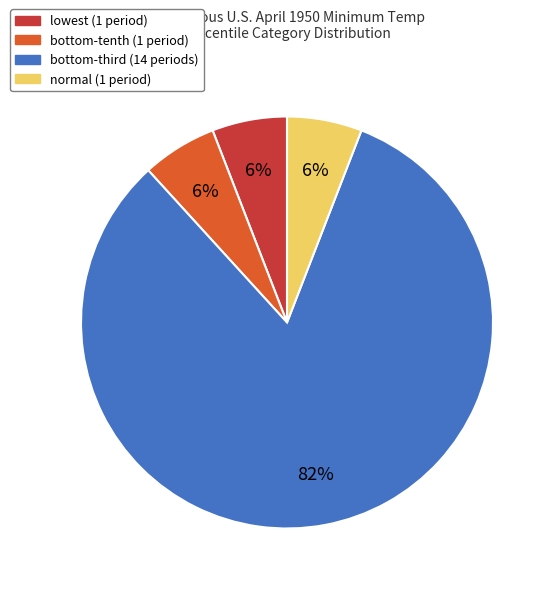

To the nearest percent, what is the difference between the largest and smallest slice percentages?

76%